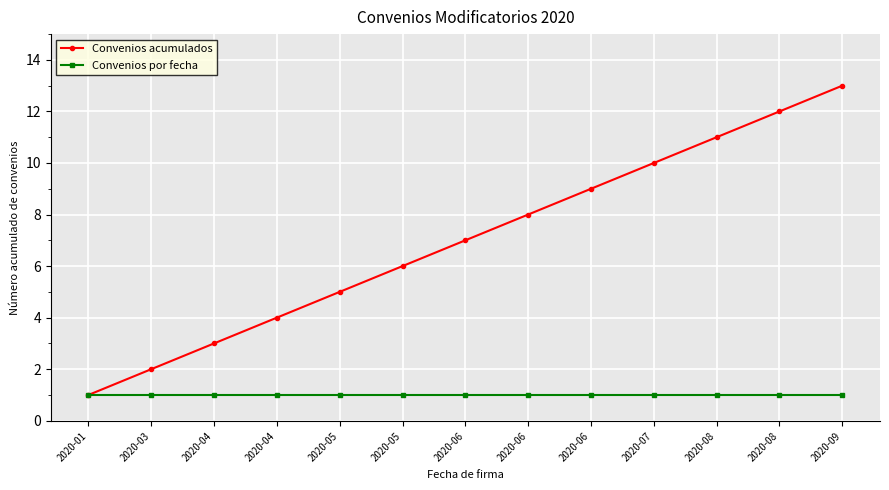

Where is Convenios acumulados nearest to the value 7?

2020-06